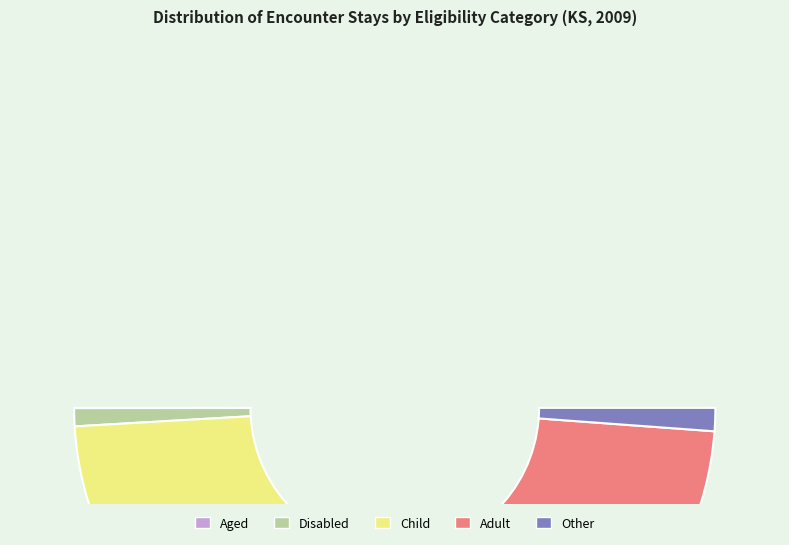

Which category has the smallest portion of the pie?

Aged